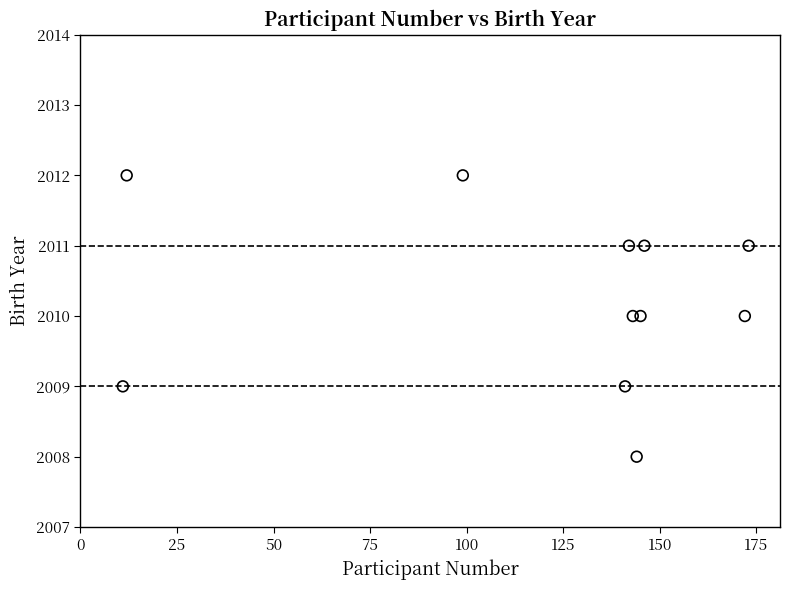

What is the range of Y values (max minus min)?

4